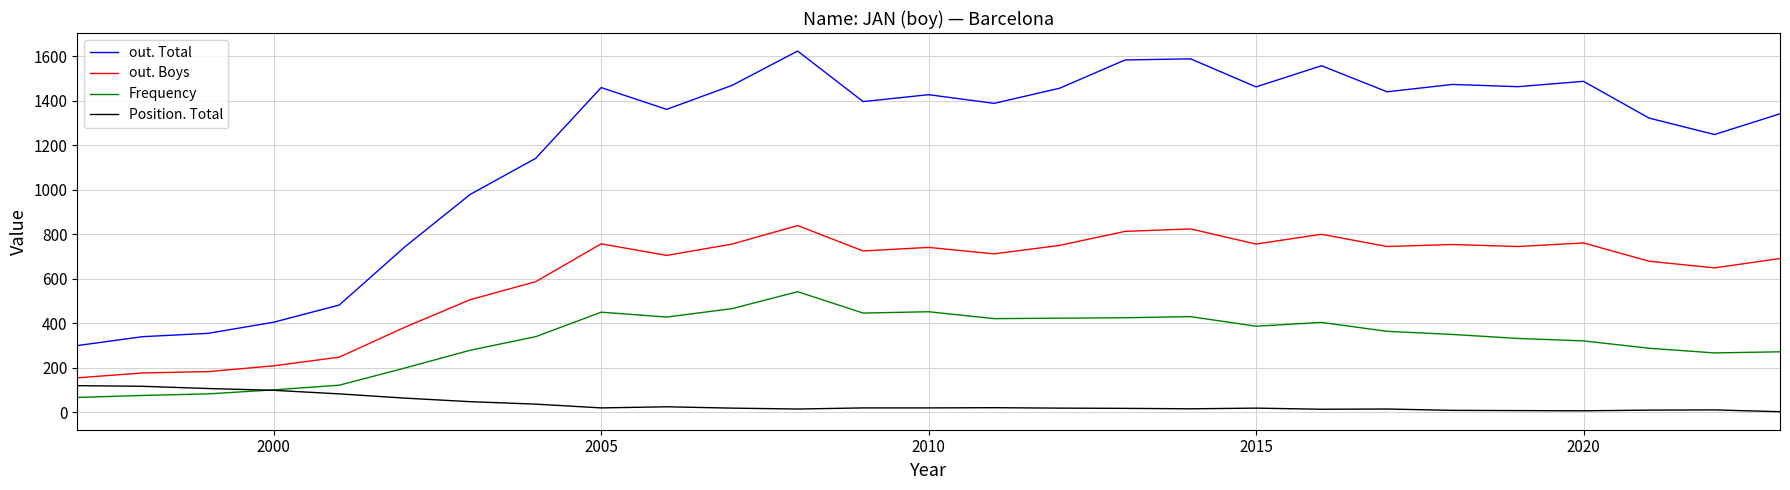

List the series in order of their peak value, highest first.

out. Total, out. Boys, Frequency, Position. Total